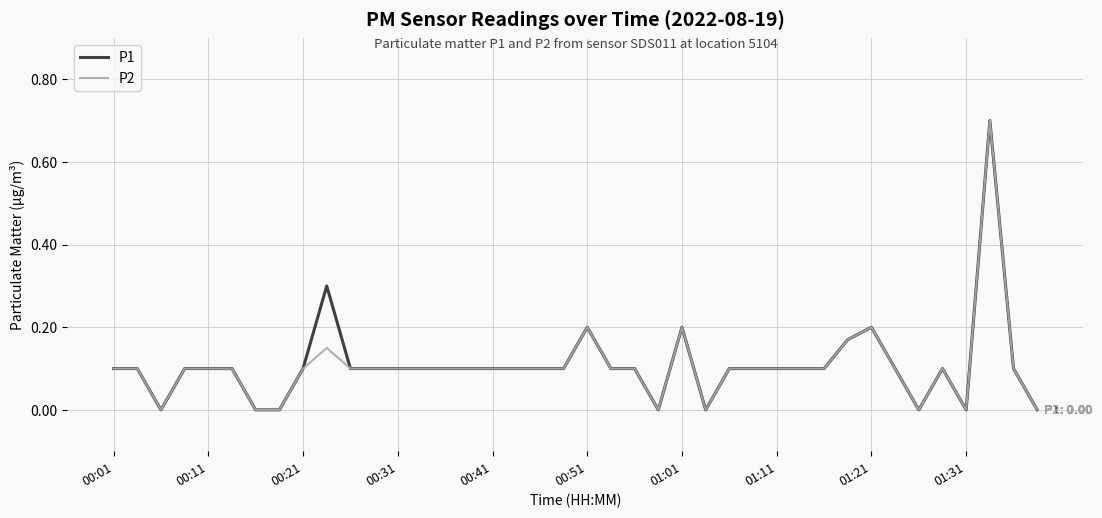

How many lines are shown in the chart?

2